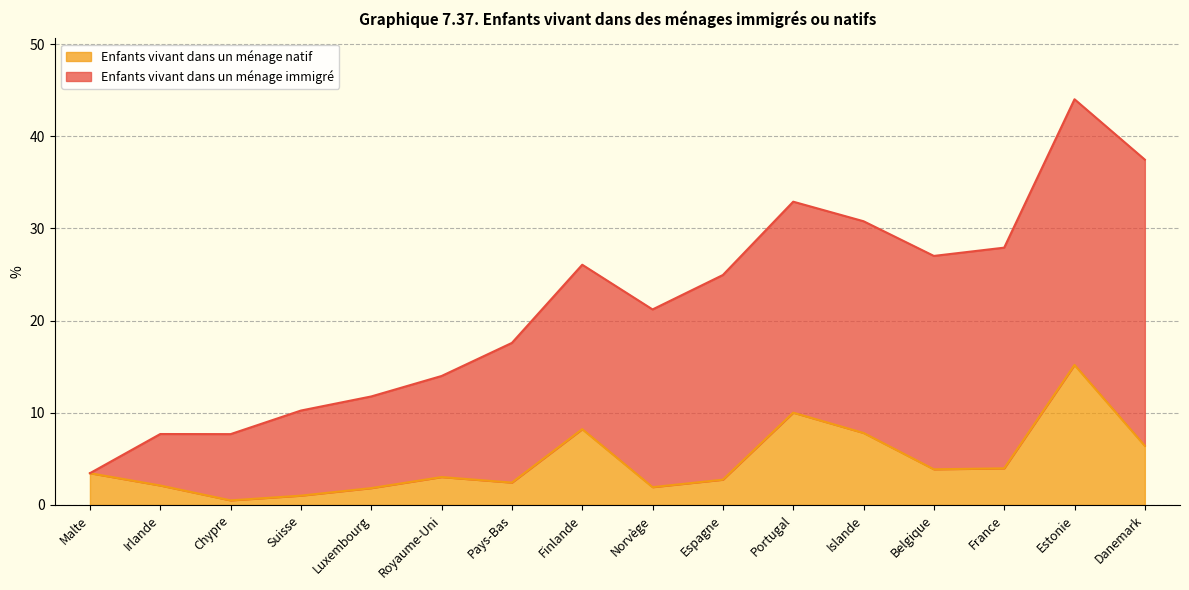

What is the average value?

4.7